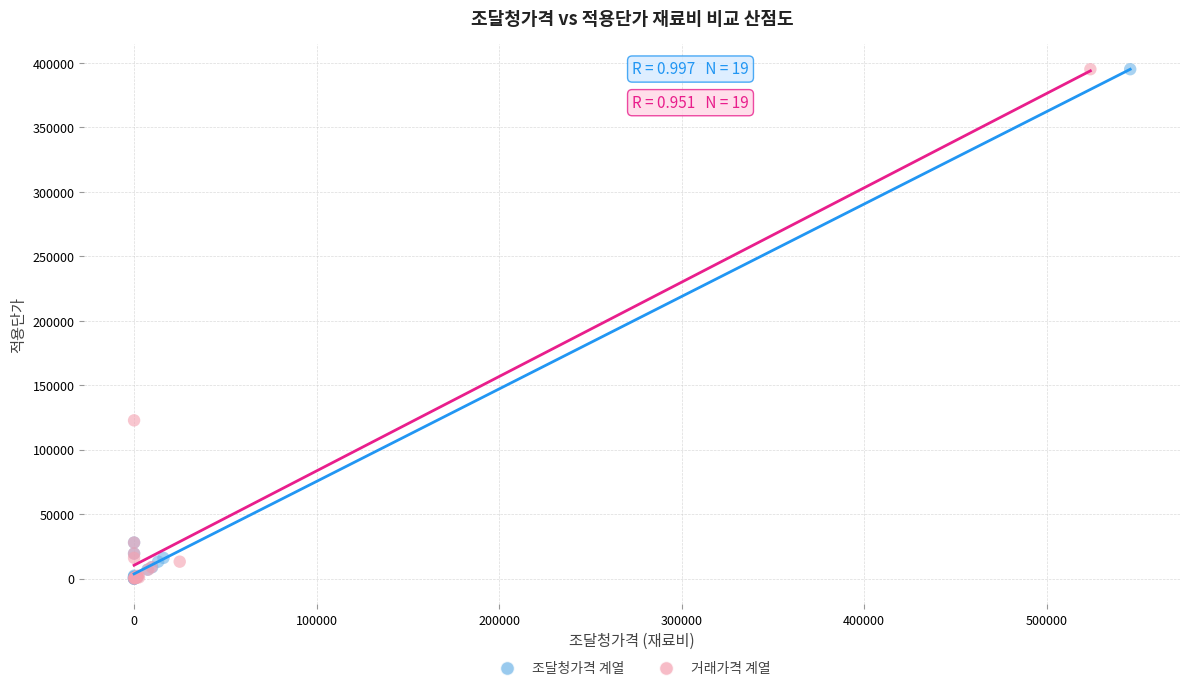

Which series has the widest spread of Y values?

조달청가격 계열